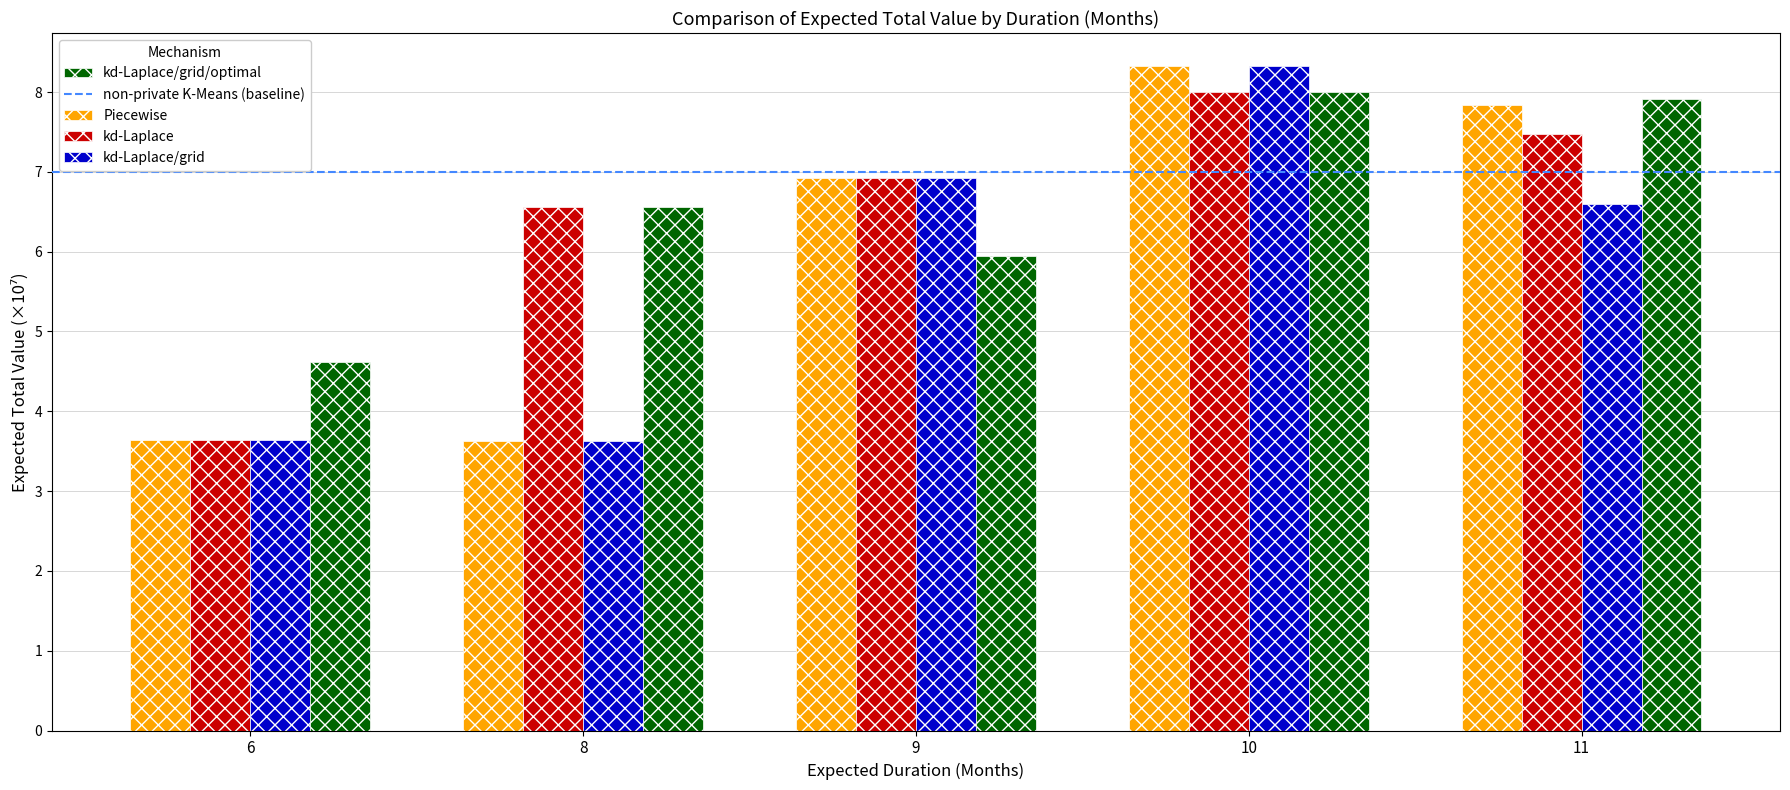

Between 6 and 8, which series saw the biggest shift?

kd-Laplace